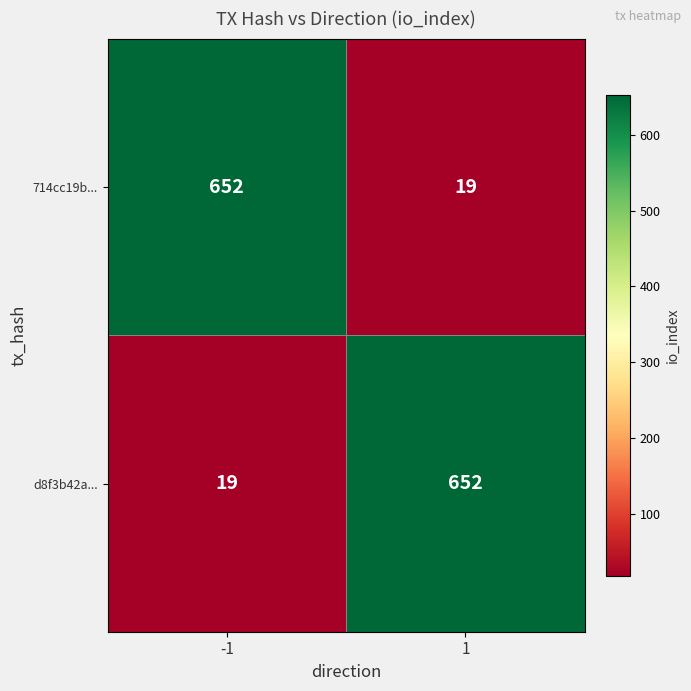

What is the maximum value shown in the chart?

652